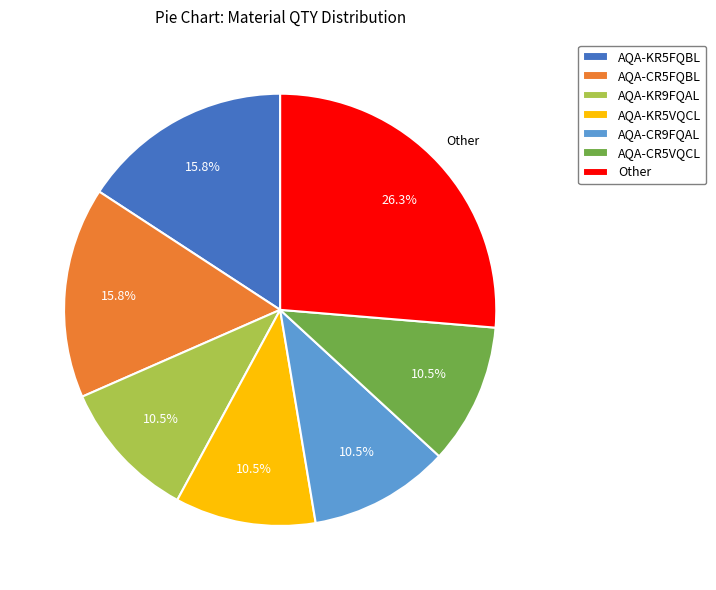

Which category has the biggest portion of the pie?

Other